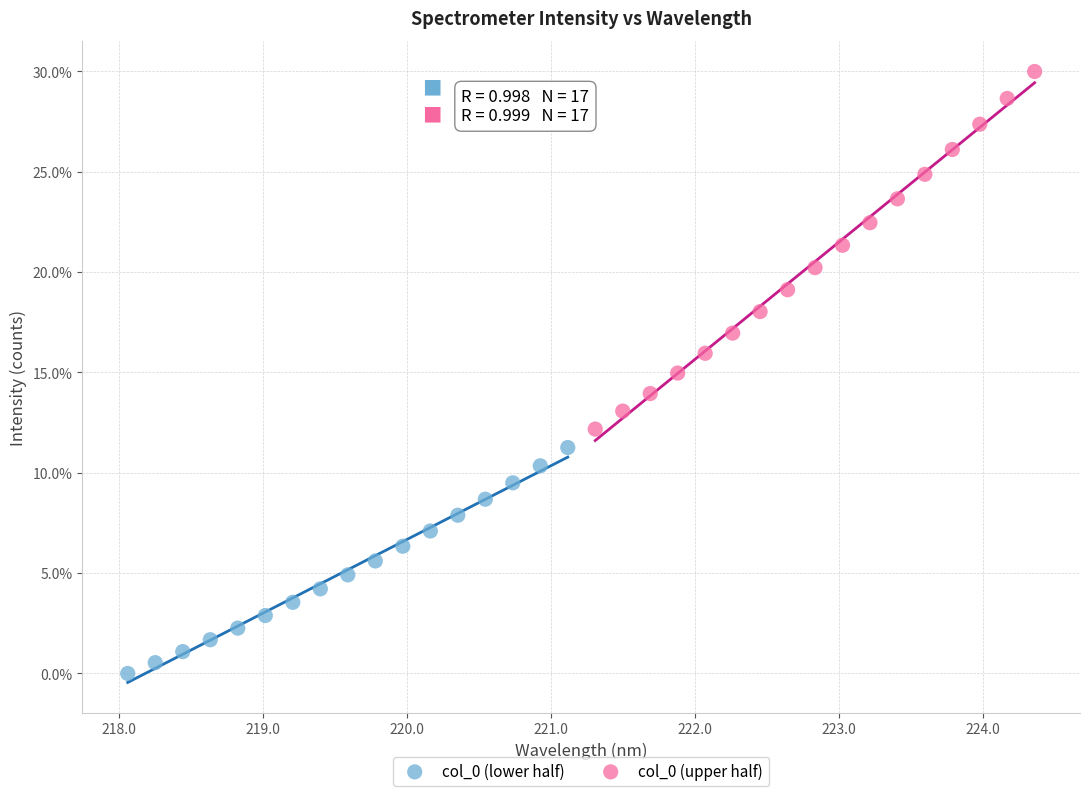

Which series contains the lowest Y value?

col_0 (lower half)